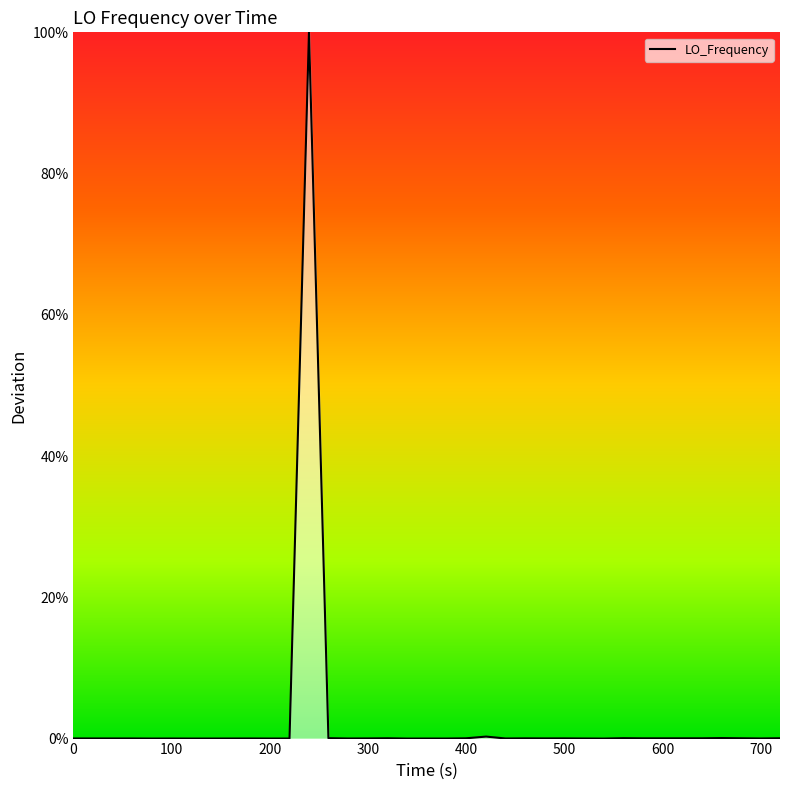

What is the average value?

2.5